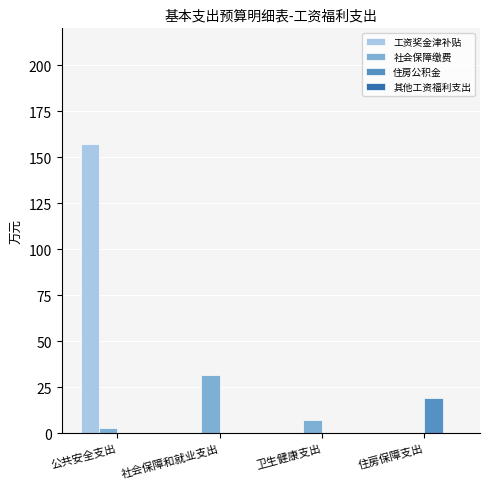

What is the sum of all 工资奖金津补贴 values?

157.4